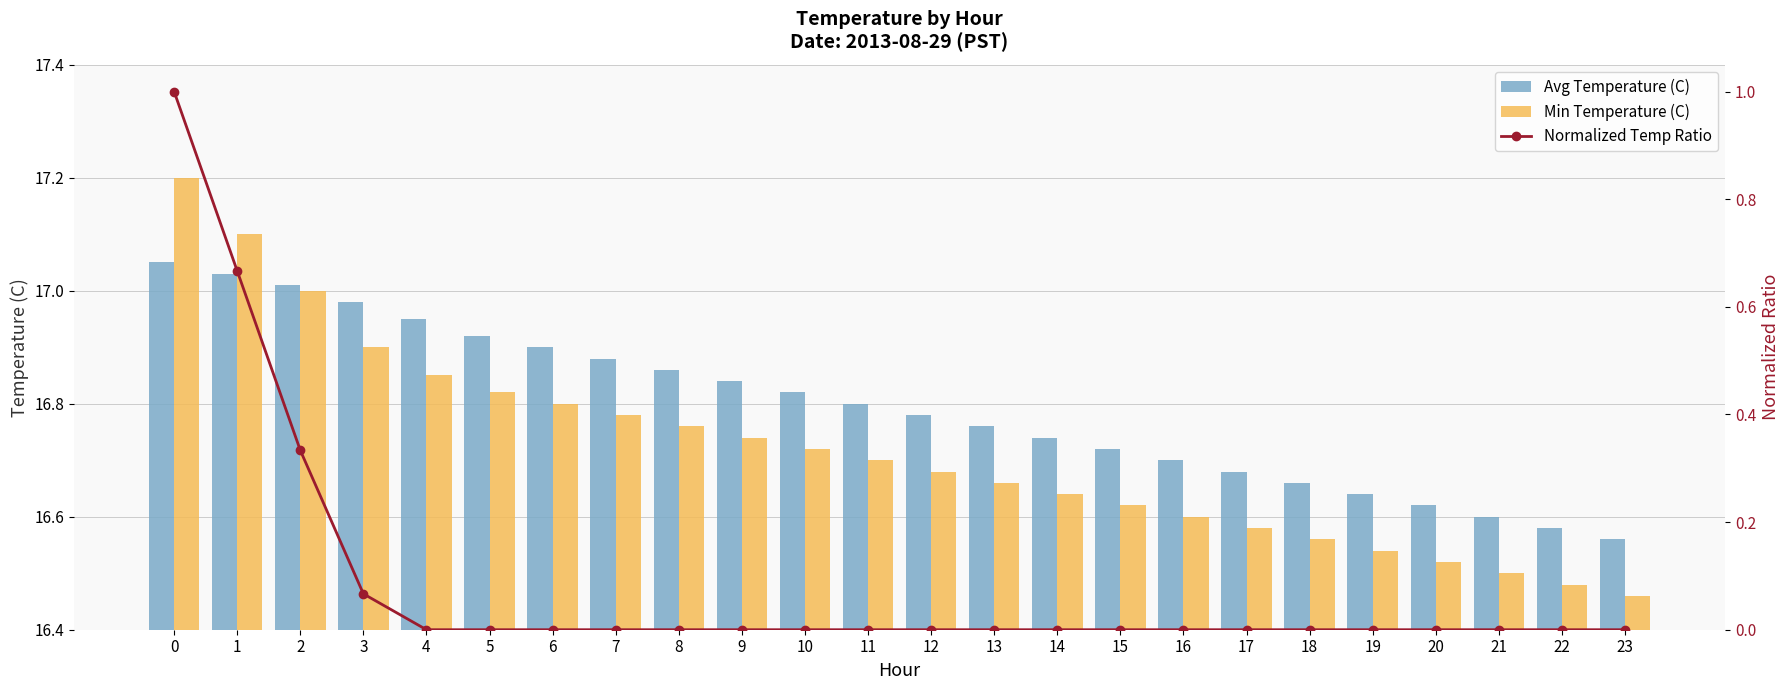

Which label corresponds to the smallest value in the chart?

4